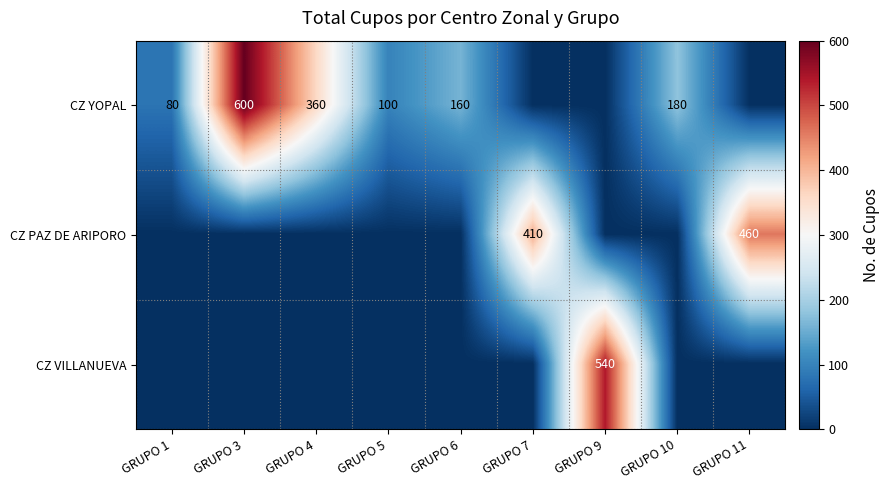

The CZ YOPAL series shows 195 at GRUPO 4. True or false?

False